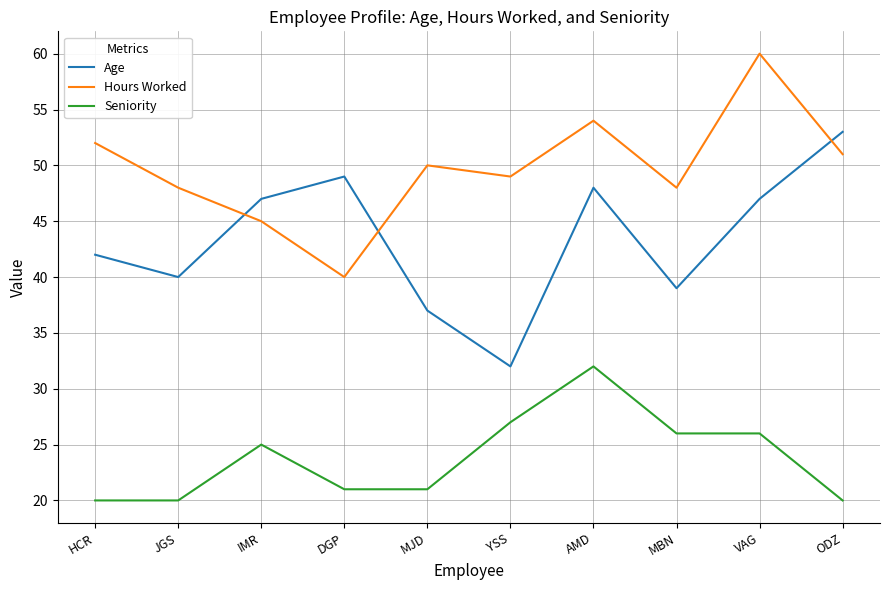

Reading left to right, extract all data points from this chart.

Age: 42	40	47	49	37	32	48	39	47	53
Hours Worked: 52	48	45	40	50	49	54	48	60	51
Seniority: 20	20	25	21	21	27	32	26	26	20